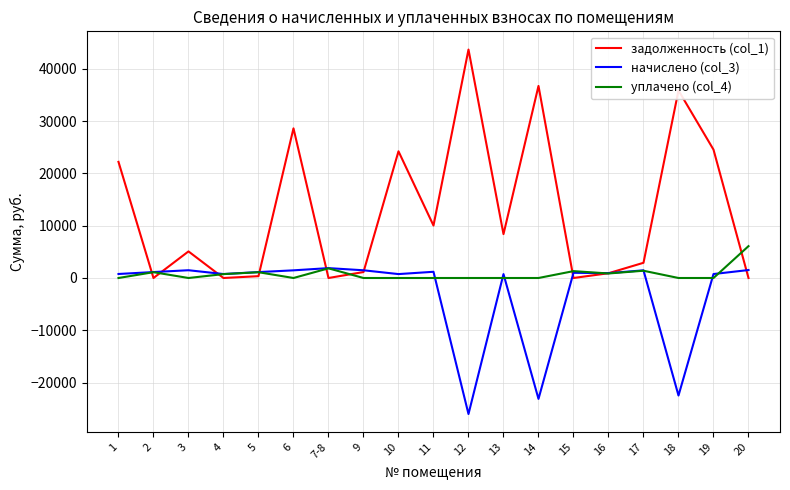

Which series has the largest total across all categories?

задолженность (col_1)